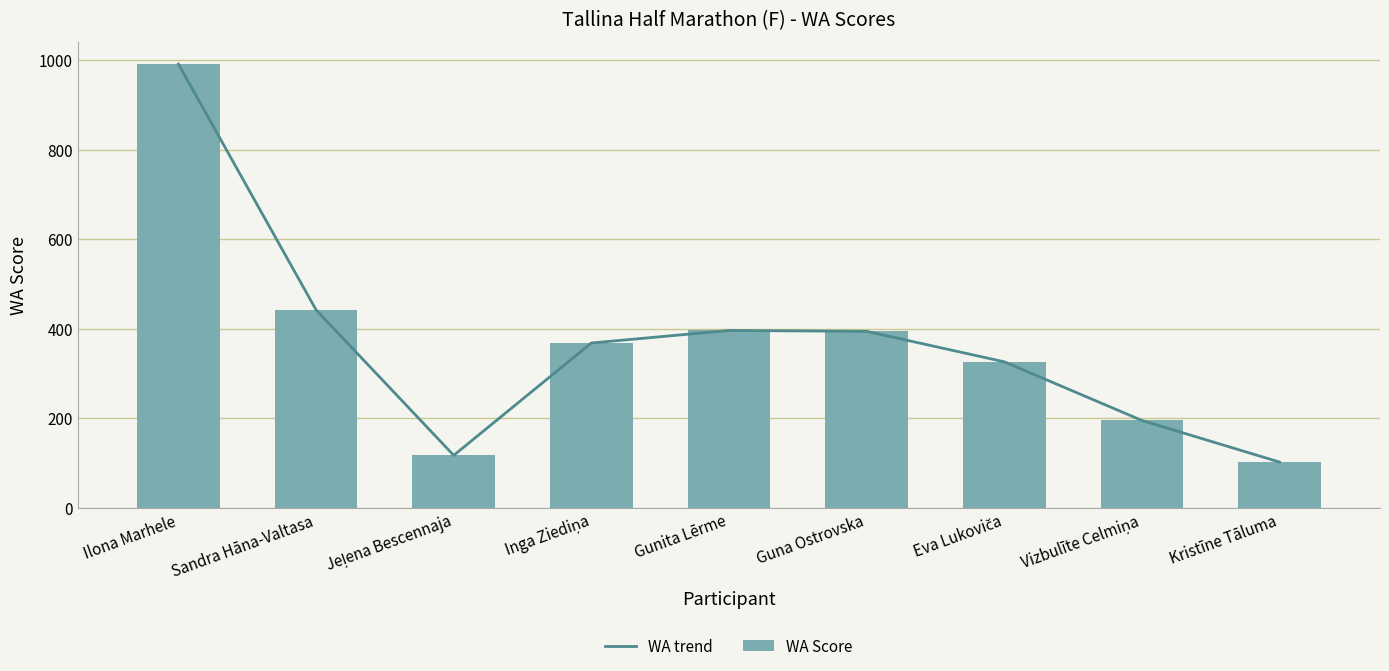

What are all the series names shown in the legend?

WA trend, WA Score